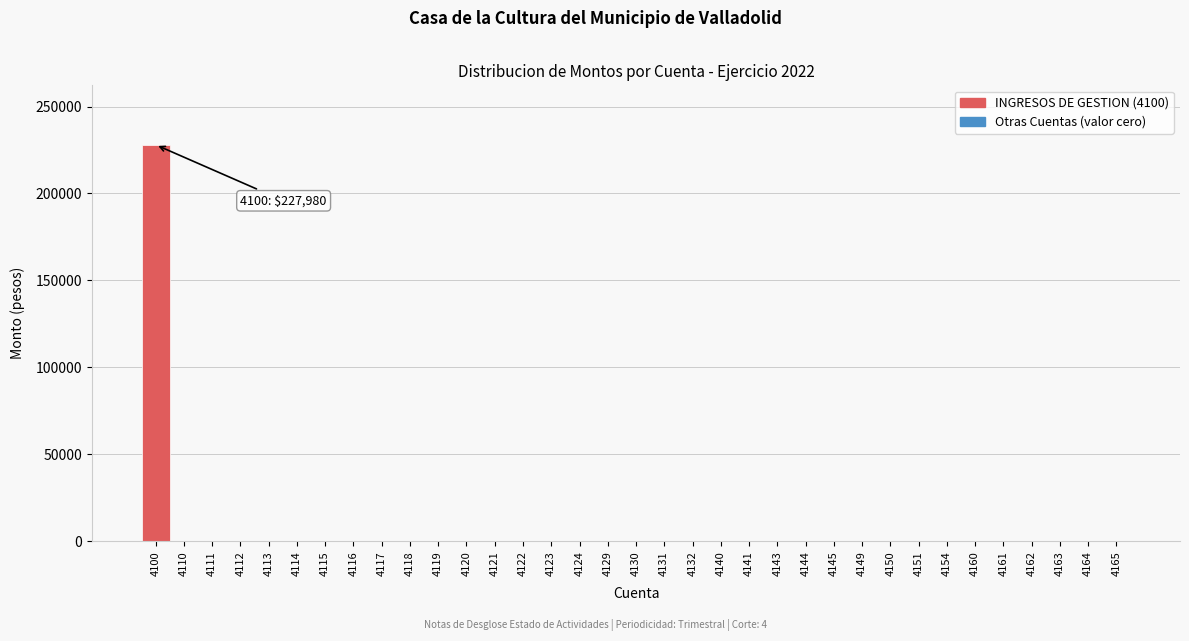

What is the maximum value shown in the chart?

227980